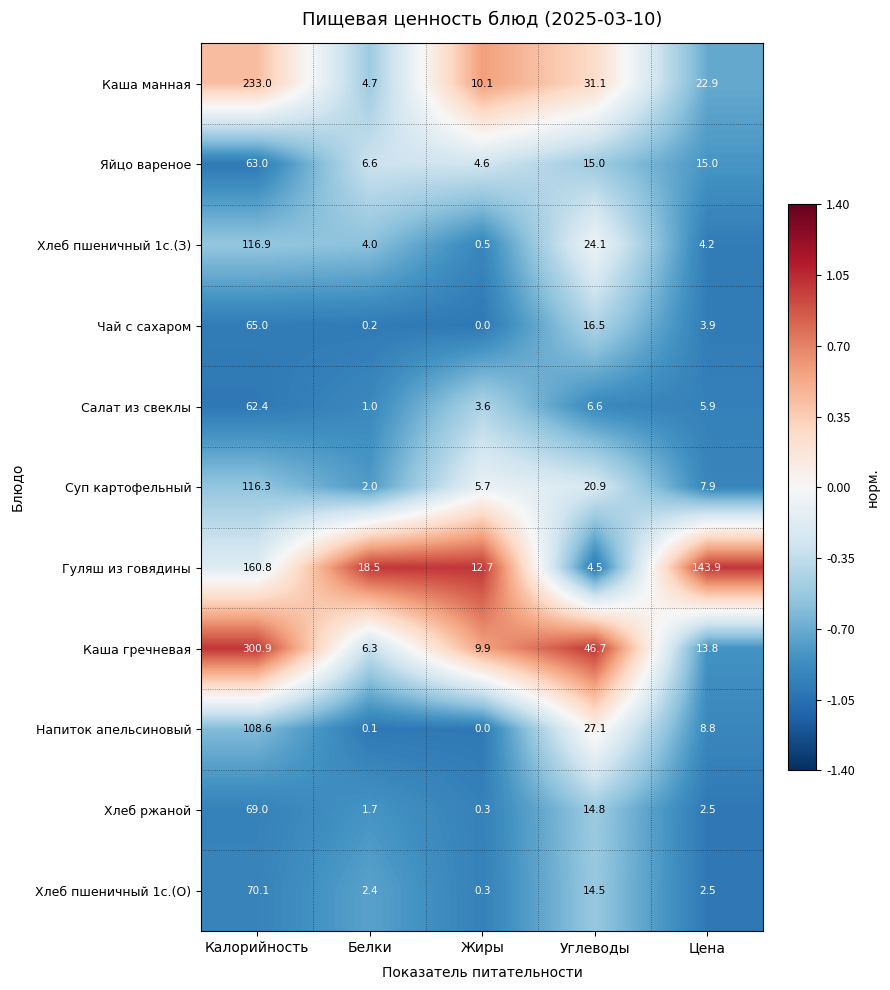

The value of Хлеб пшеничный 1с.(О) at Цена is 2.5. True or false?

True